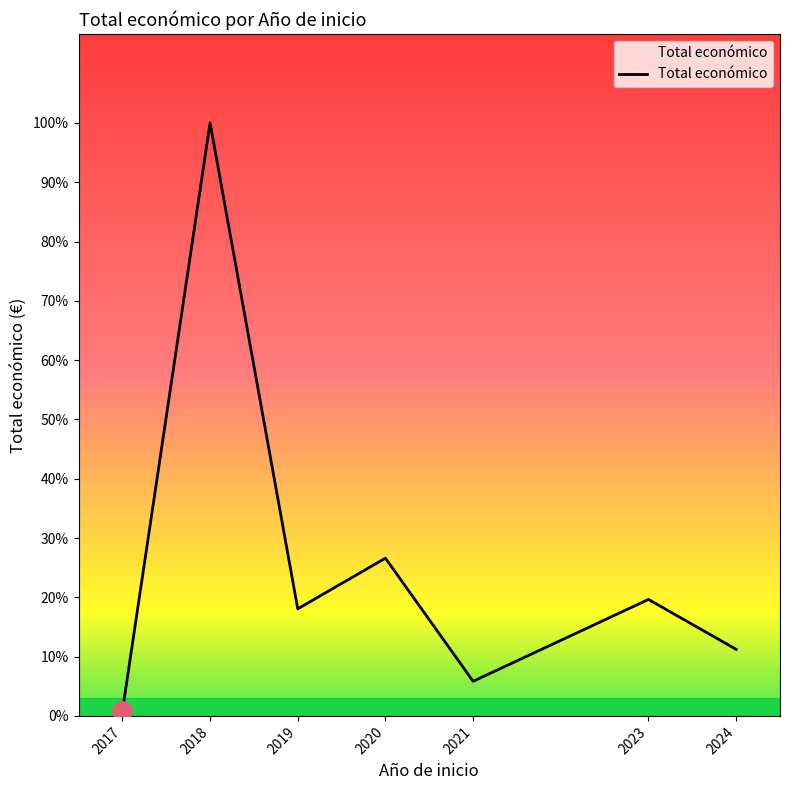

Is it true that the value at 2019 is 559047?

True